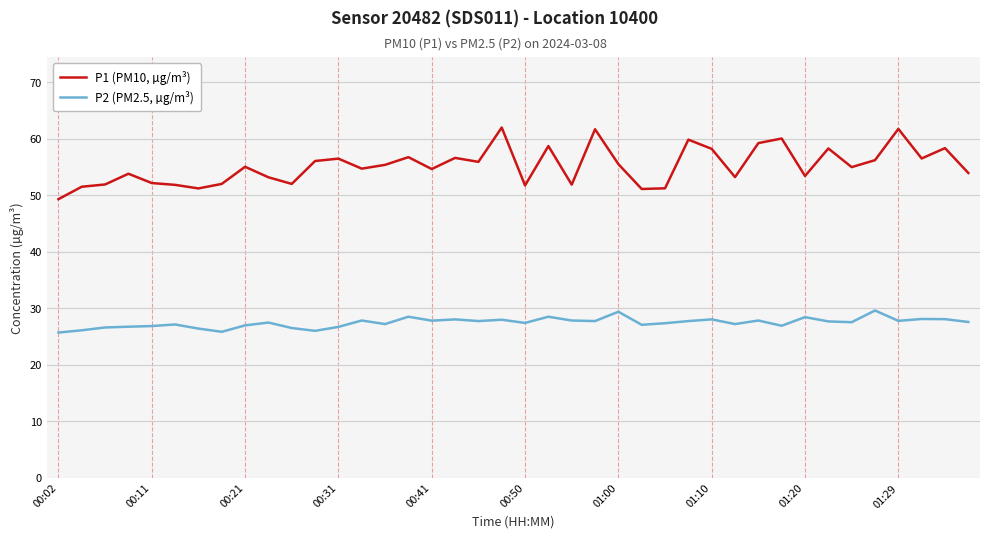

Which series has the largest total across all categories?

P1 (PM10, µg/m³)